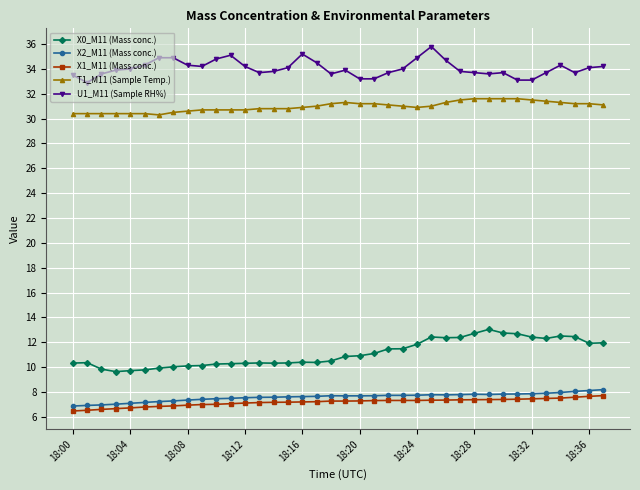

What is the sum of all T1_M11 (Sample Temp.) values?

1176.7